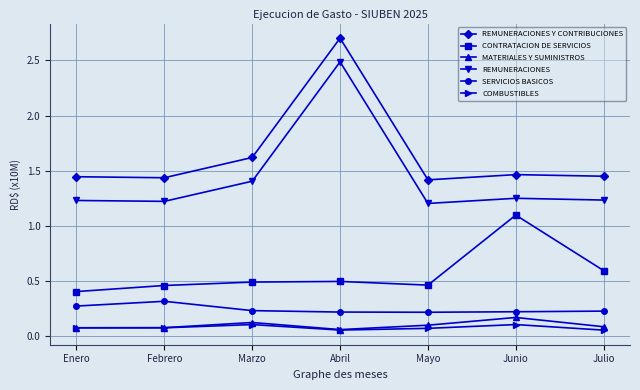

True or false: REMUNERACIONES has more than 2 points higher than both neighbors.

False